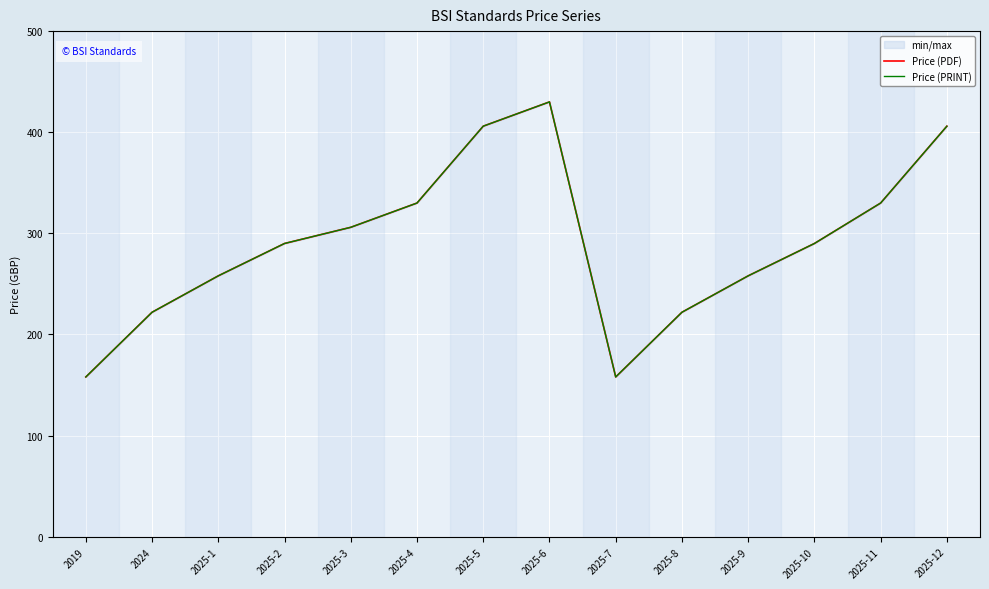

What is the highest value of the Price (PRINT) series?

430